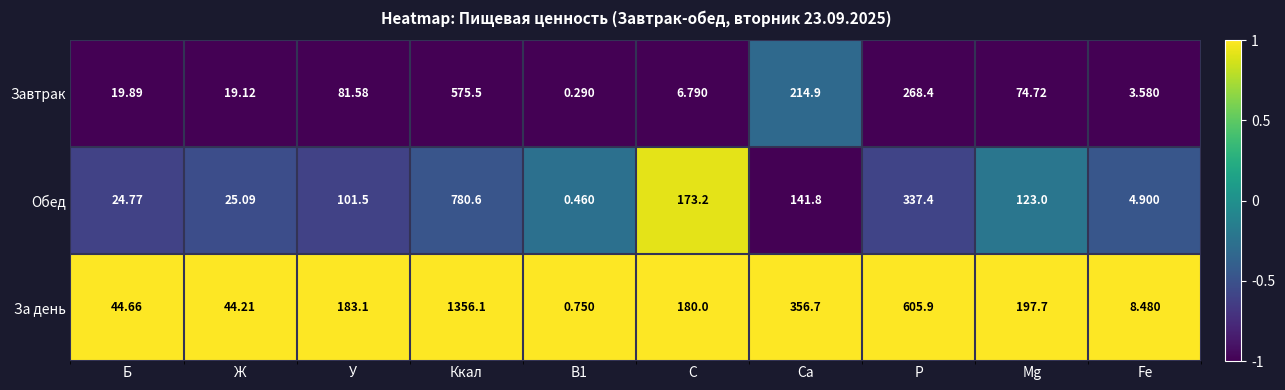

Which series has the widest spread of values?

За день